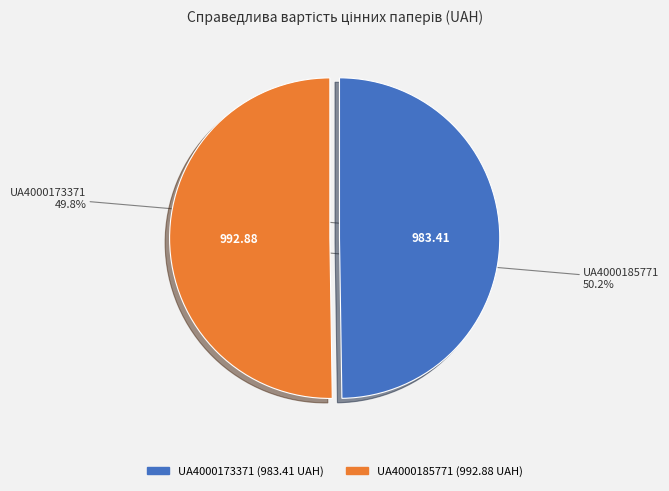

Combined, what portion of the pie is UA4000173371 and UA4000185771?

100.0%